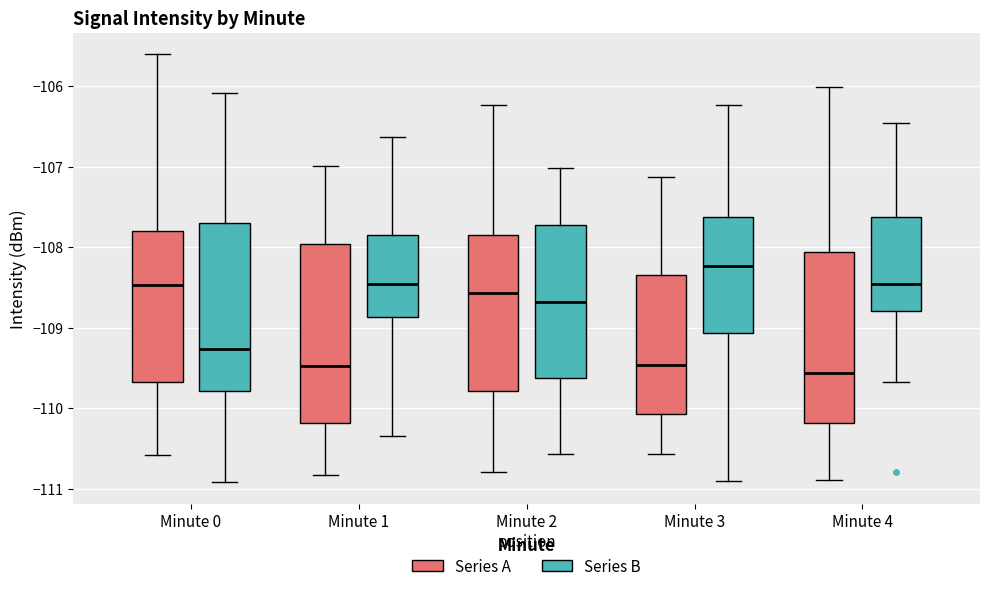

Where does the upper whisker of the box for Minute 0 (Series A) end on the y-axis? The values are not printed on the chart, so give them approximately, as read against the axis.

-105.6